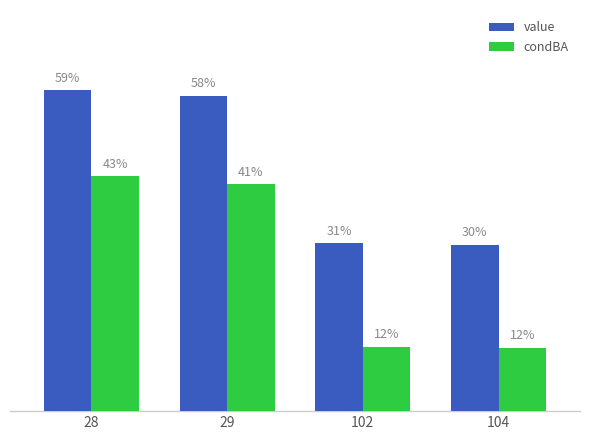

Which series changed the most between 29 and 102?

condBA